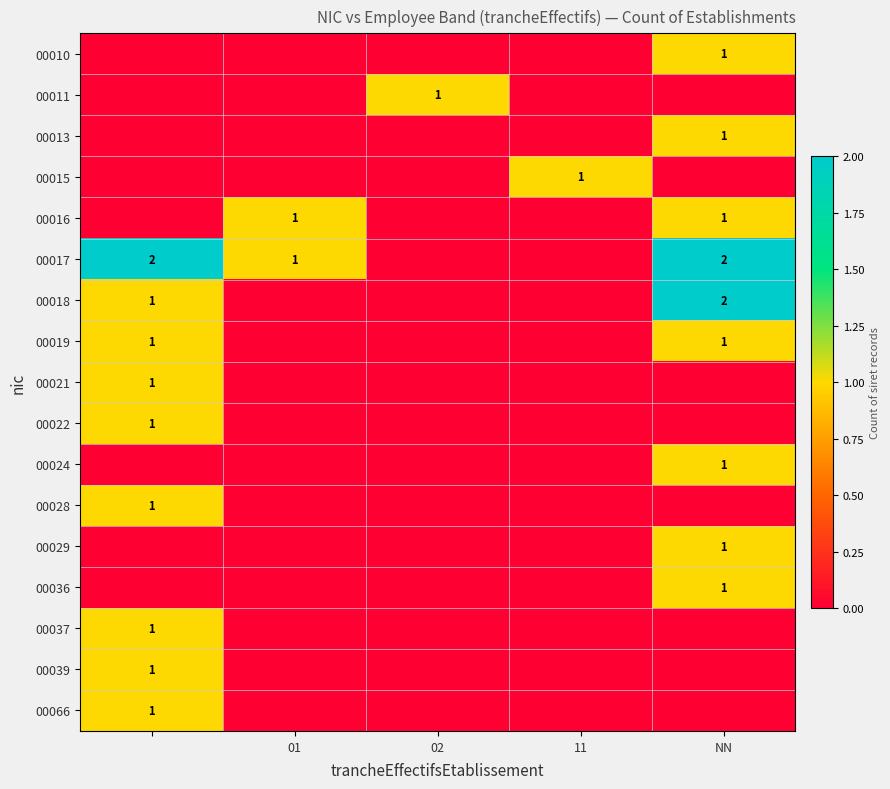

True or false: 00036 has a value of 0 at NN.

False